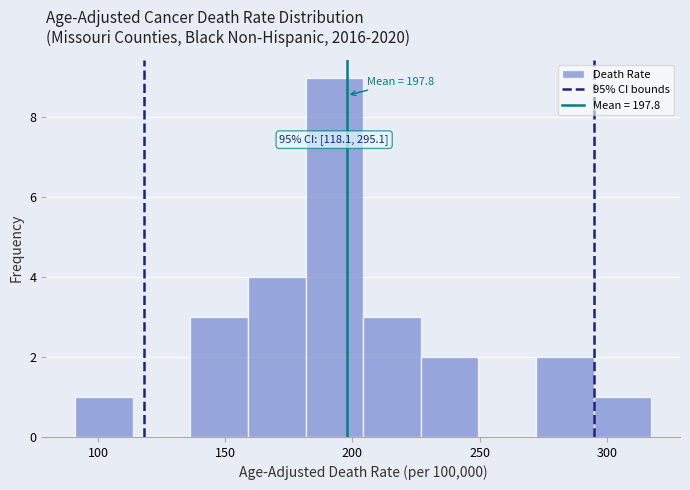

Over which range of the x-axis is the bar tallest?

180 to 205